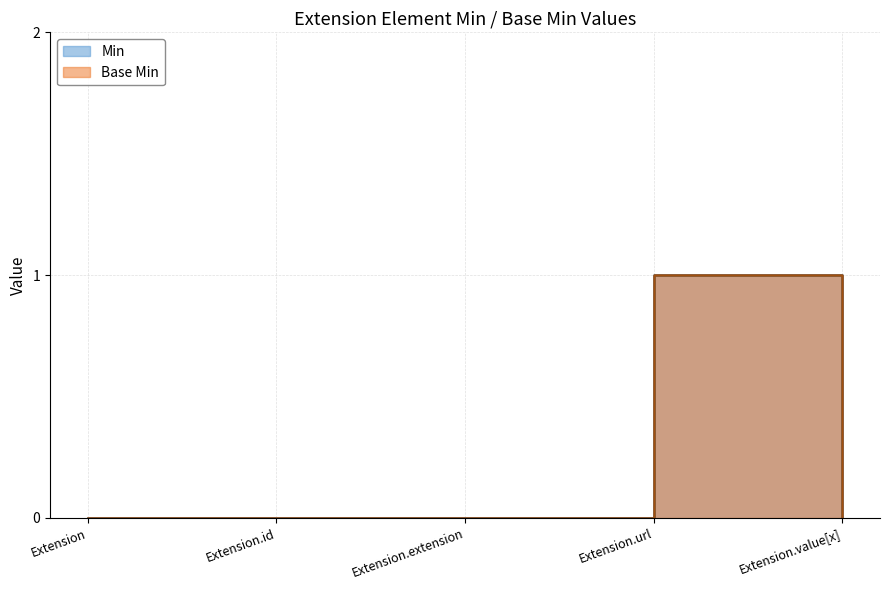

Reading left to right, list all the values displayed in this chart.

Min: 0	0	0	1	0
Base Min: 0	0	0	1	0